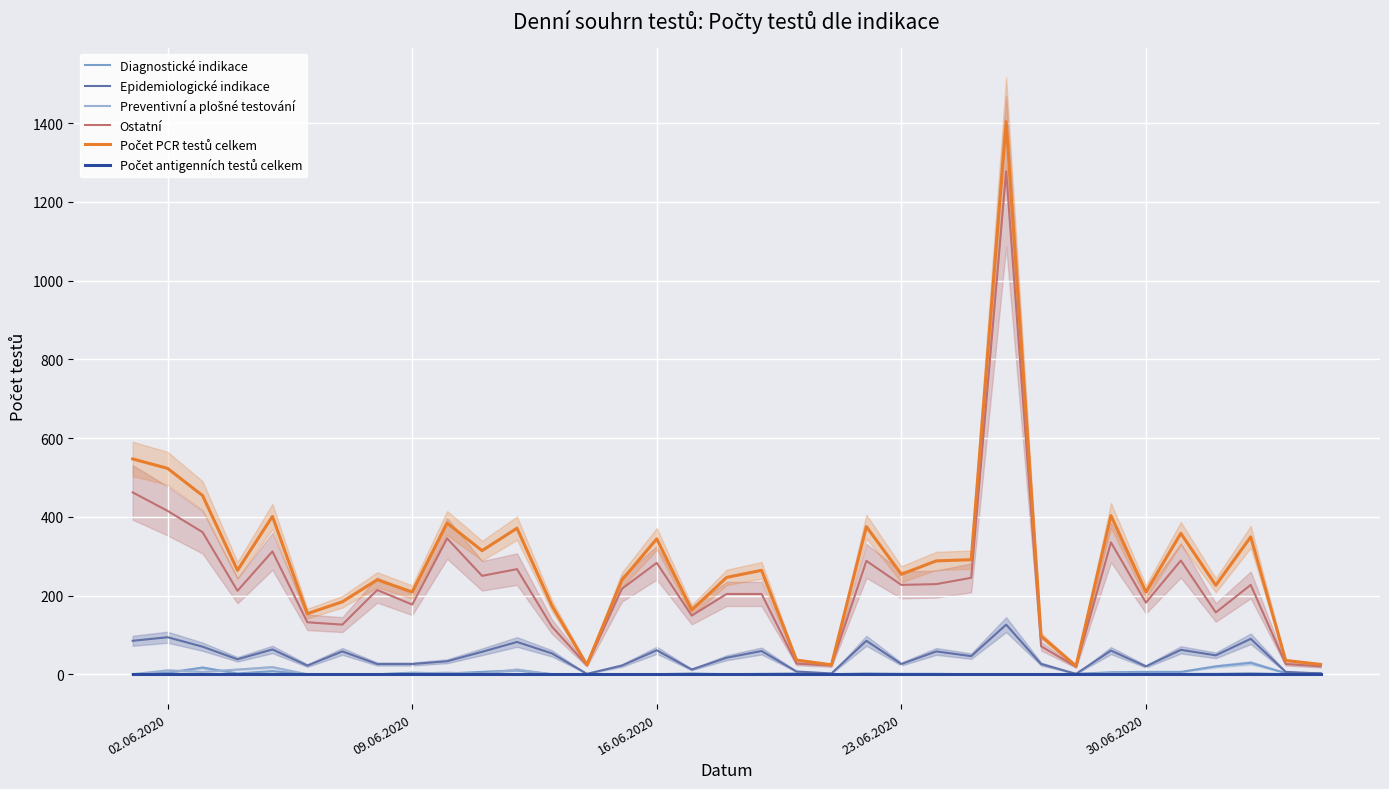

At how many categories does at least one series exceed 180?

25